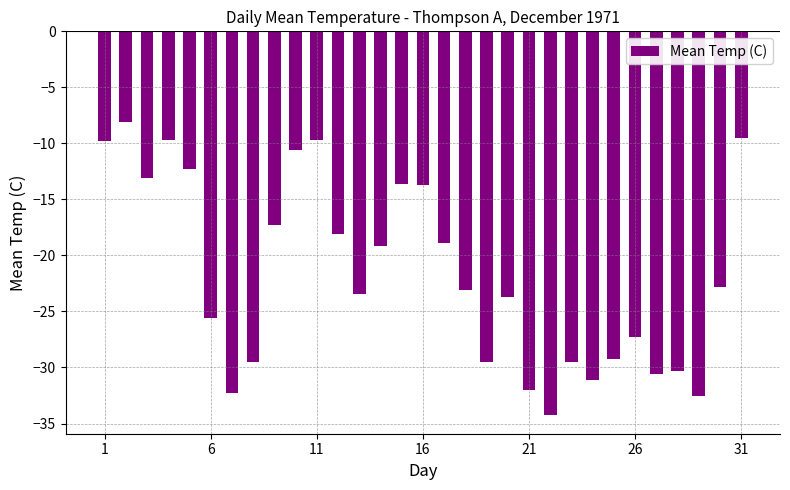

What is the maximum value shown in the chart?

-8.1